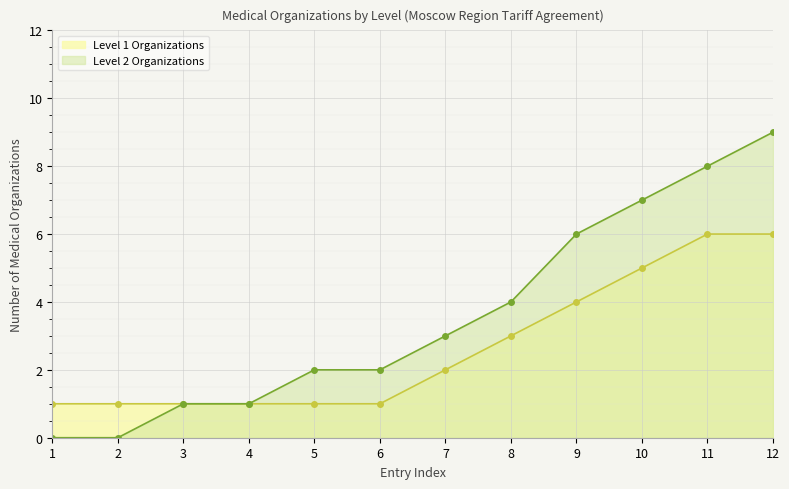

True or false: Level 1 Organizations and Level 2 Organizations intersect in this chart.

False